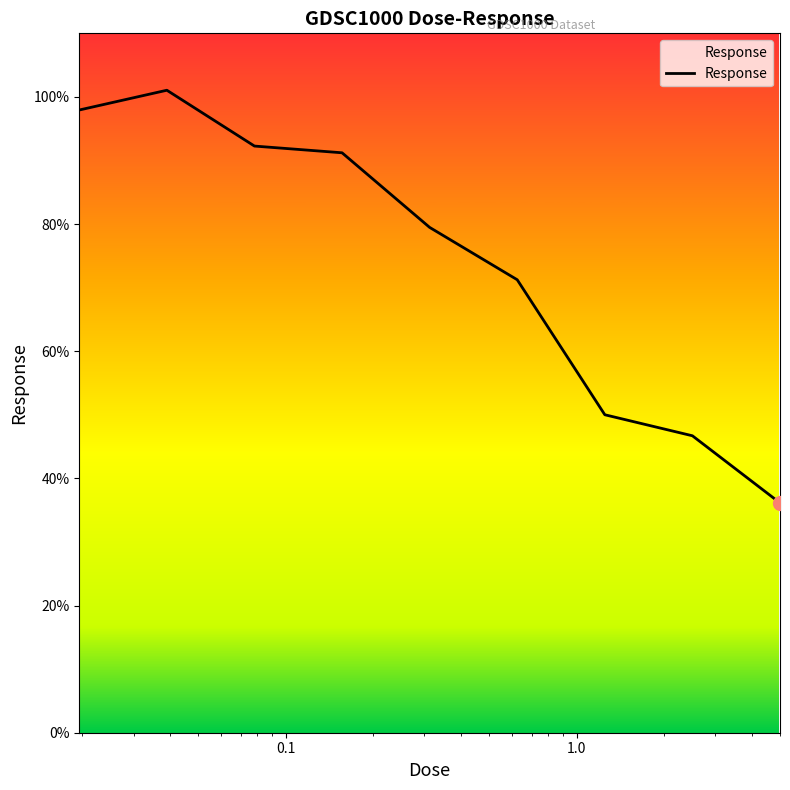

What is the difference between the maximum and minimum values?

64.9